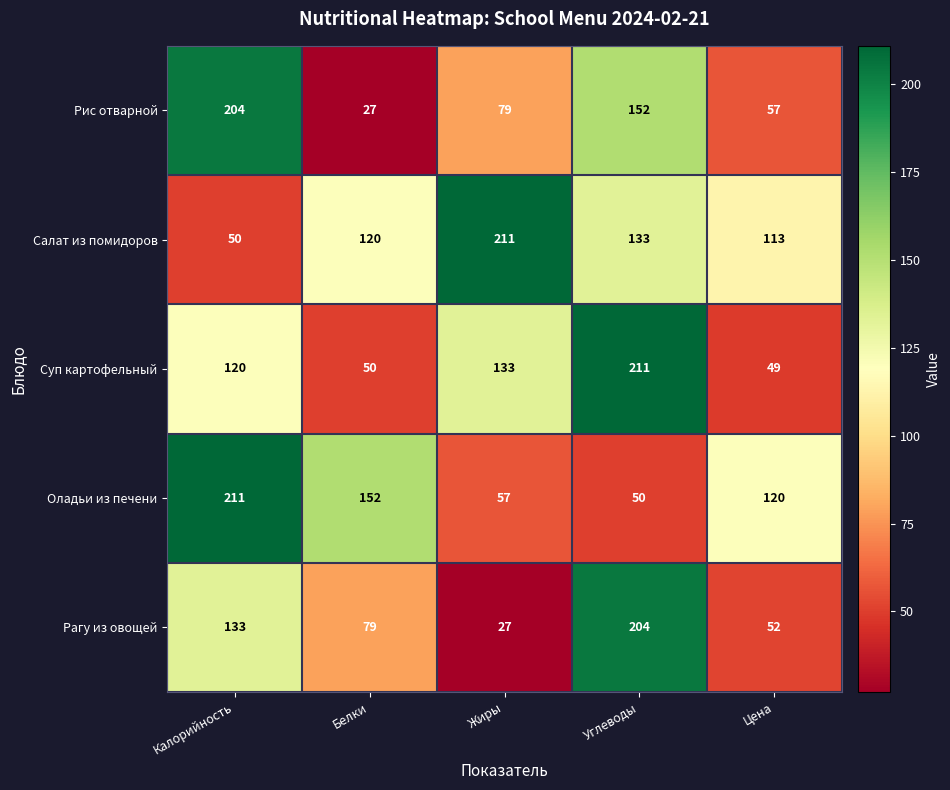

What is the spread (max minus min) of values at Жиры?

184